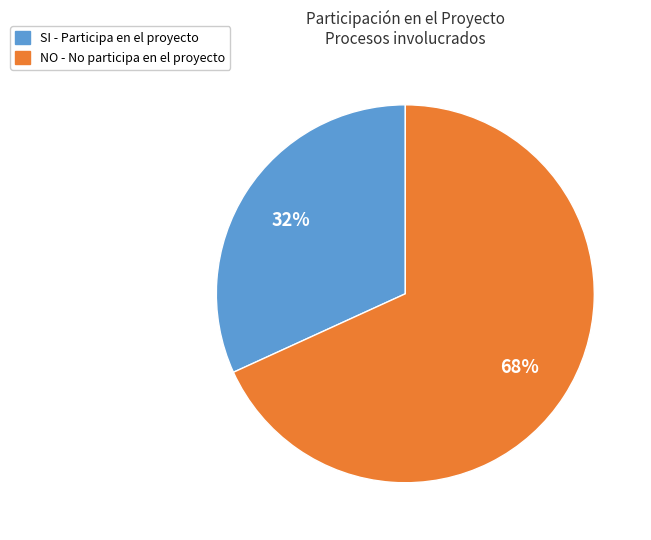

What percentage is the NO slice, to the nearest percent?

68%